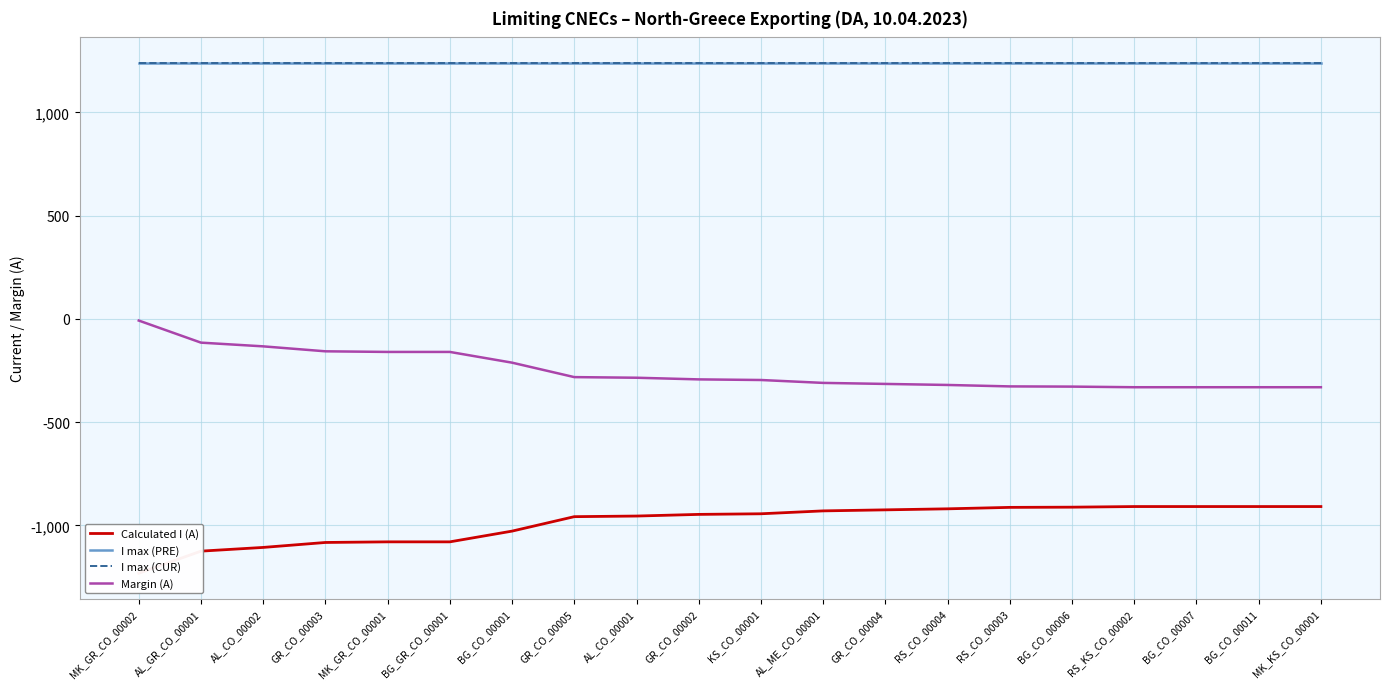

What are all the series names shown in the legend?

Calculated I (A), I max (PRE), I max (CUR), Margin (A)